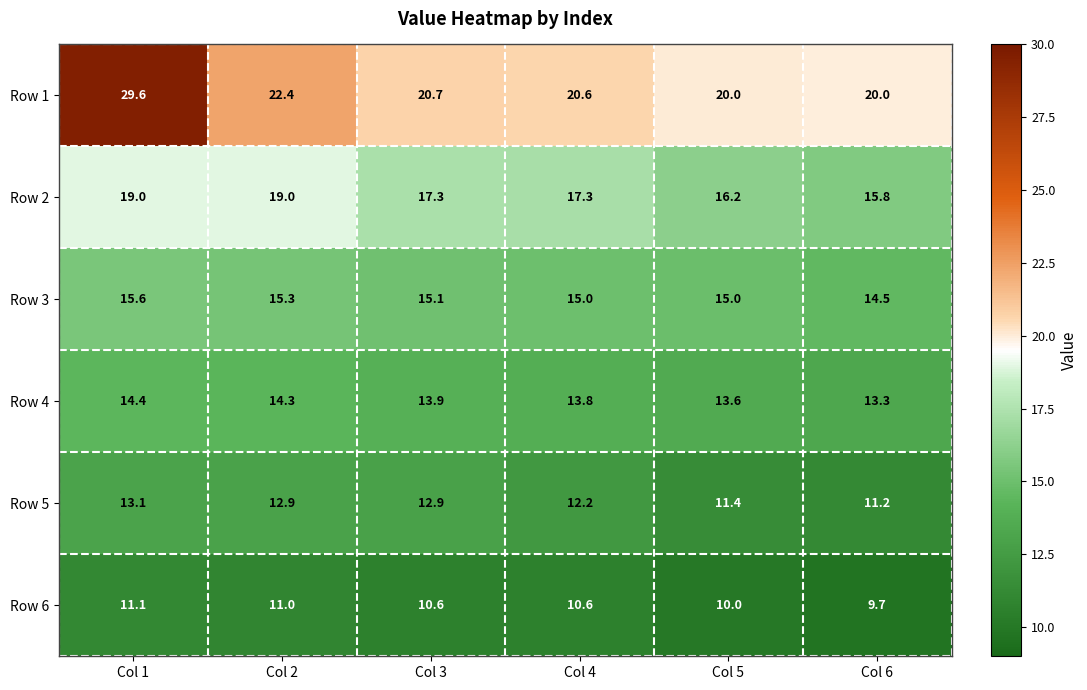

What is the difference between the maximum and second lowest values in the Row 2 series?

2.8